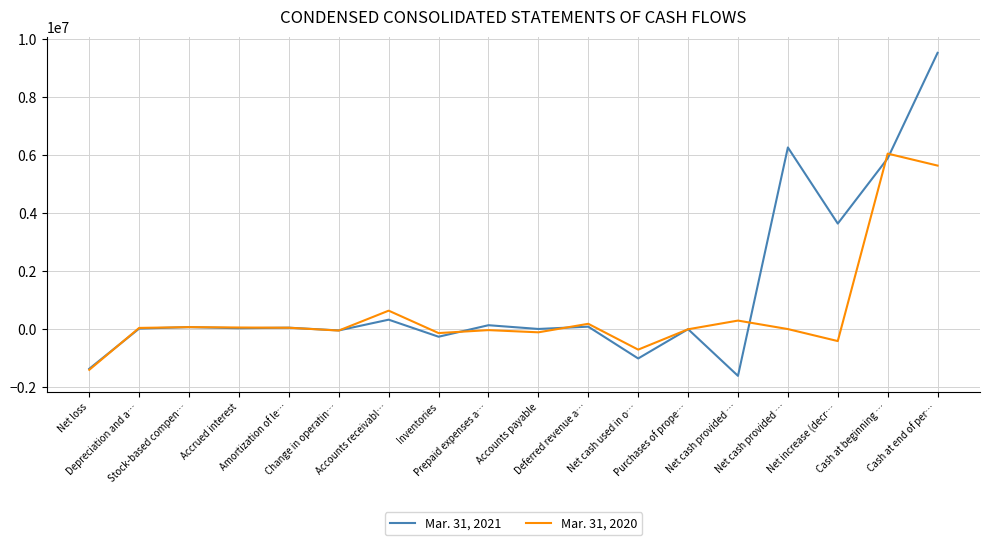

The value of Mar. 31, 2020 at Accrued interest is 28510. True or false?

False